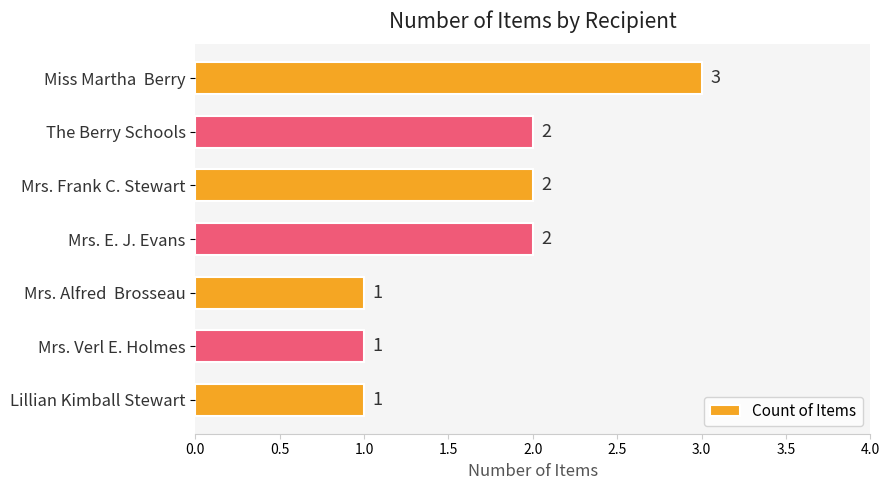

Are the bars grouped side by side (vs. stacked)?

No